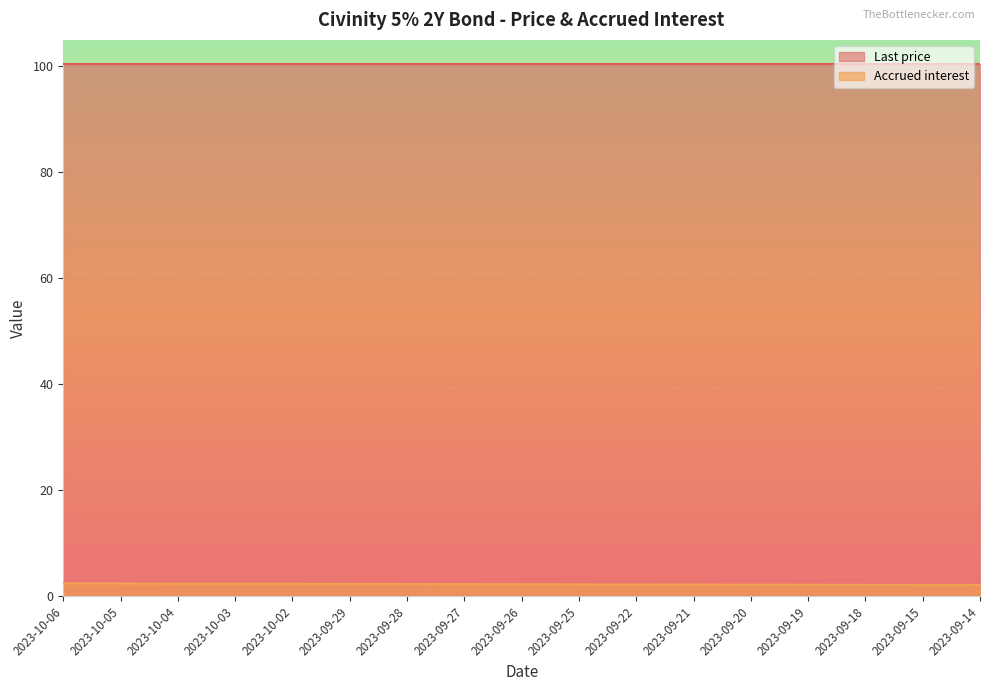

True or false: there are more than 1 points higher than both neighbors.

False